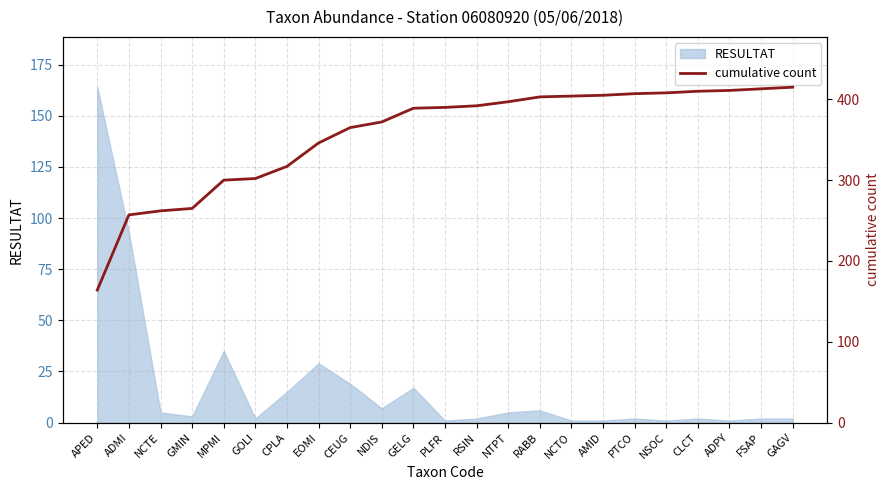

What is the label of the 10th point from the left?

NDIS